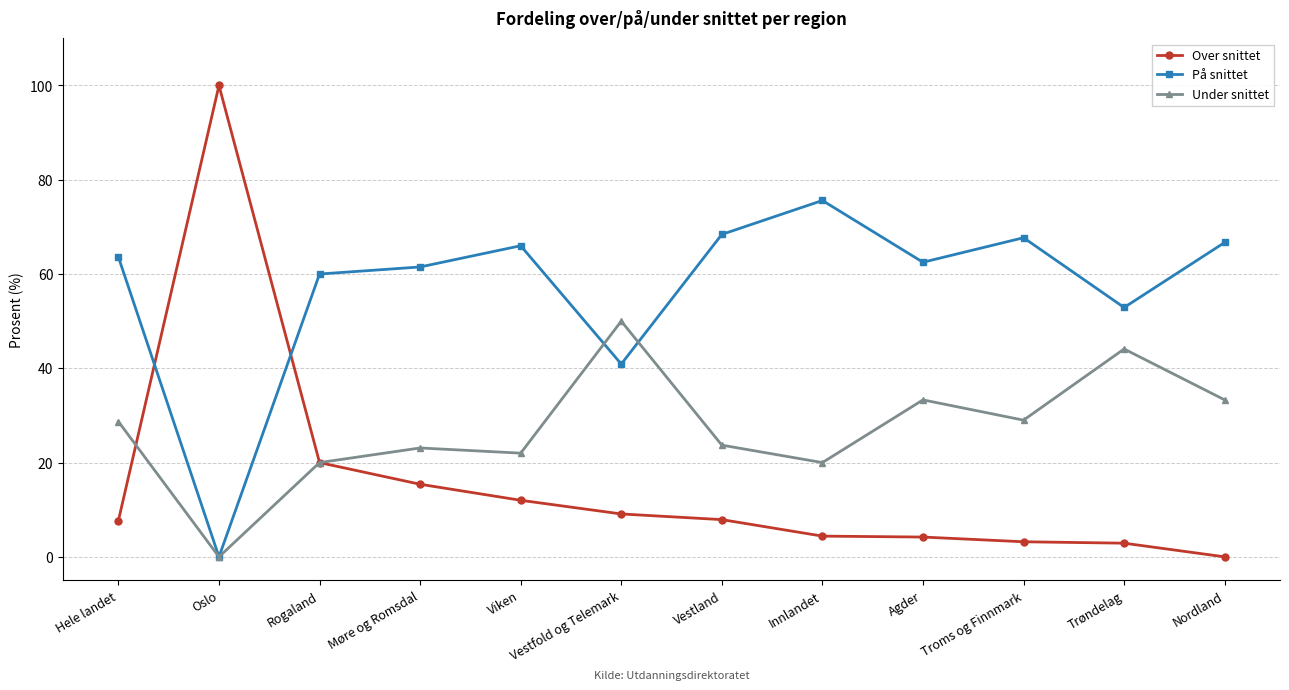

After their last crossing, which series has the higher values: På snittet or Over snittet?

På snittet